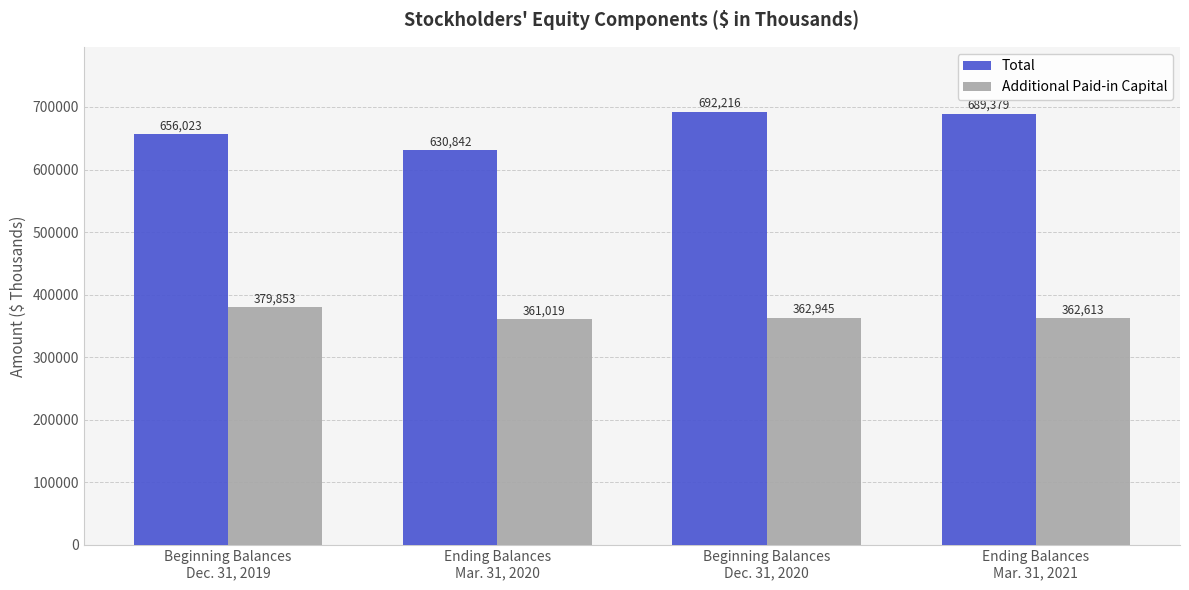

At which category is the sum across all series the highest?

Beginning Balances
Dec. 31, 2020